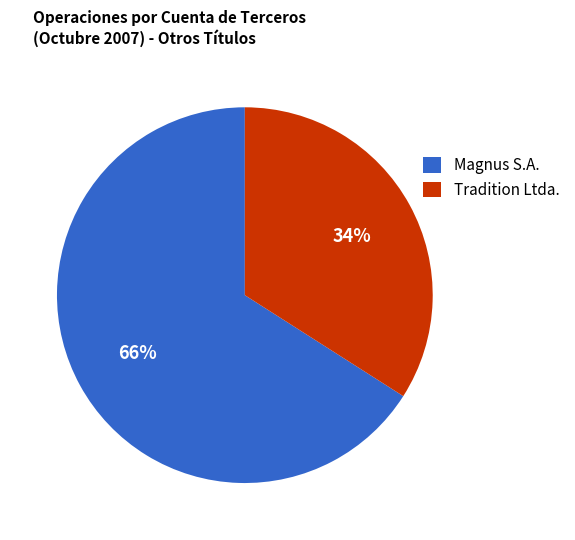

Rank the categories by value from highest to lowest.

Magnus S.A., Tradition Ltda.